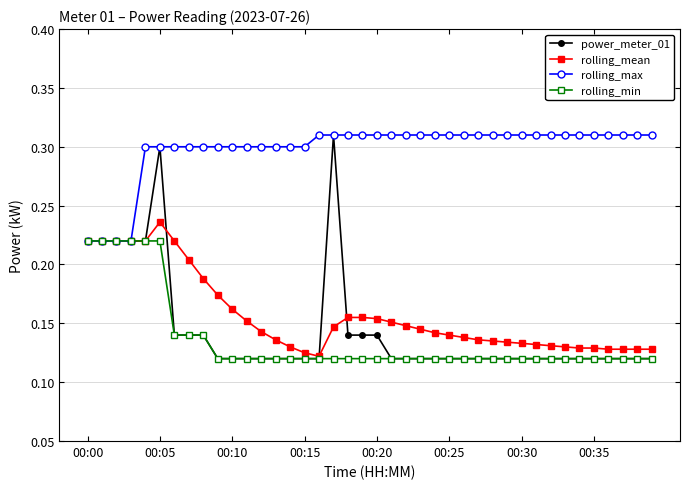

Which series has the largest range (max minus min)?

power_meter_01